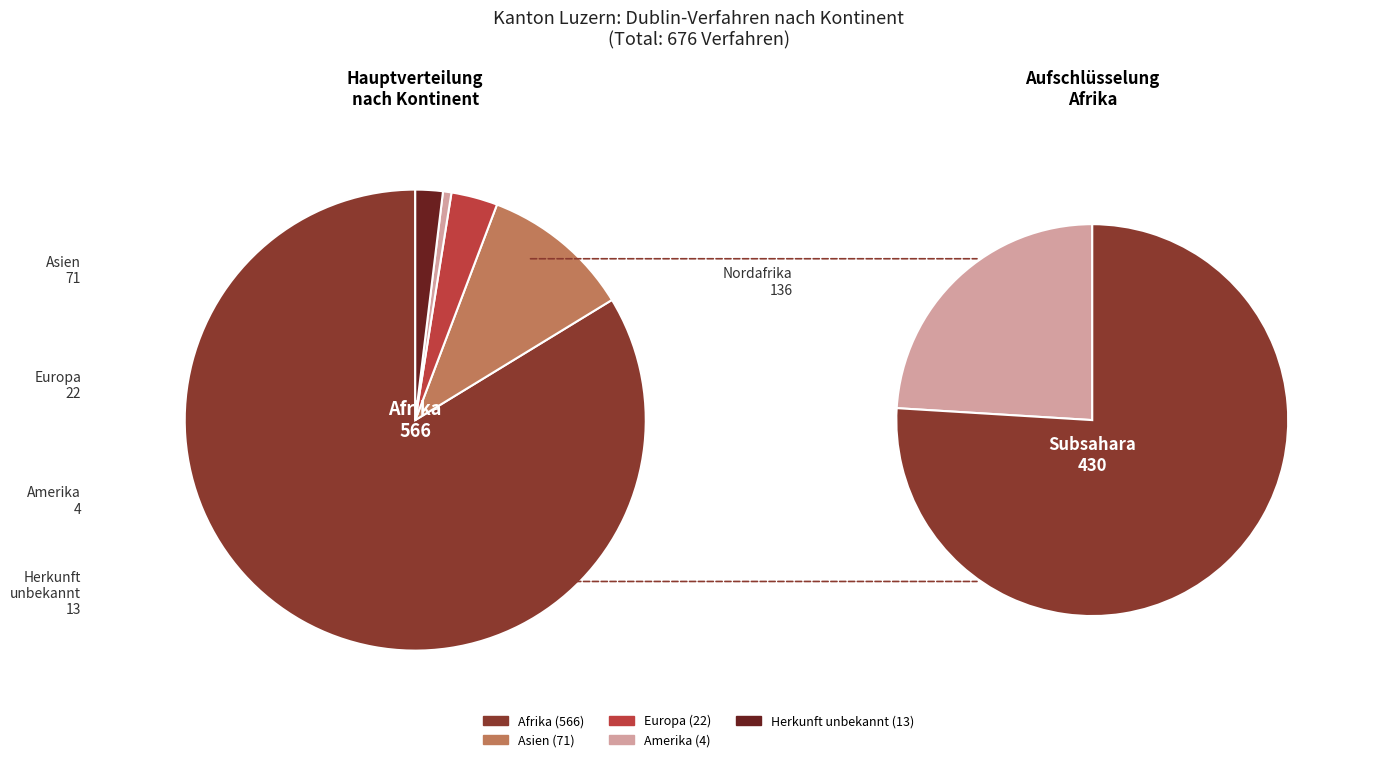

Which category has the biggest portion of the pie?

Afrika